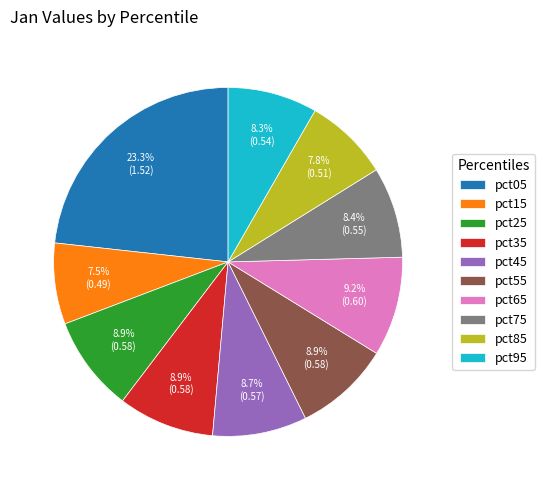

To the nearest percent, what percentage of the pie is pct55?

9%